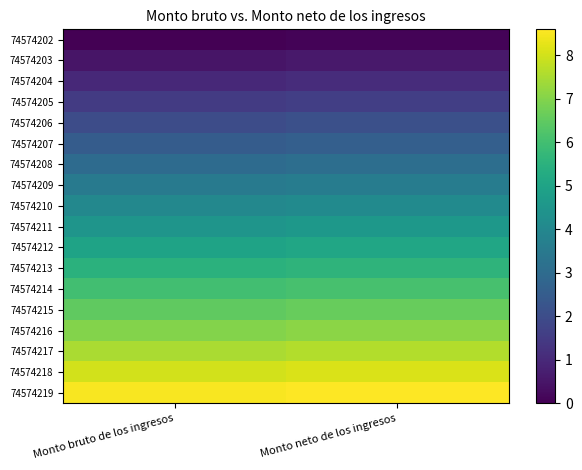

At which category does the chart reach its peak across all series?

Monto neto de los ingresos